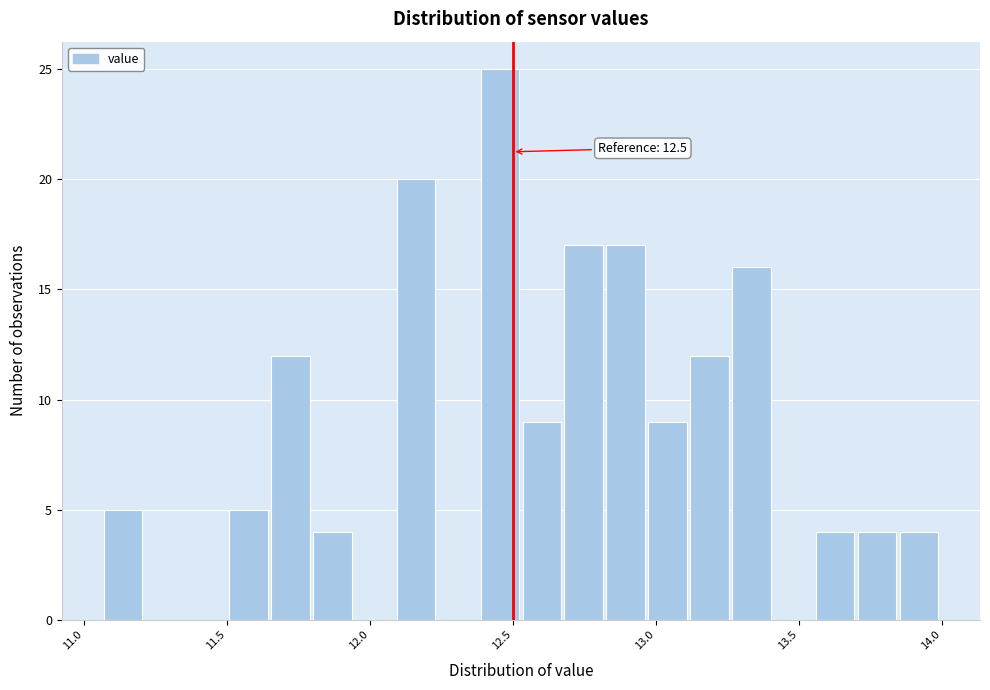

Read against the x-axis, roughly where is the centre of the tallest bar?

12.45